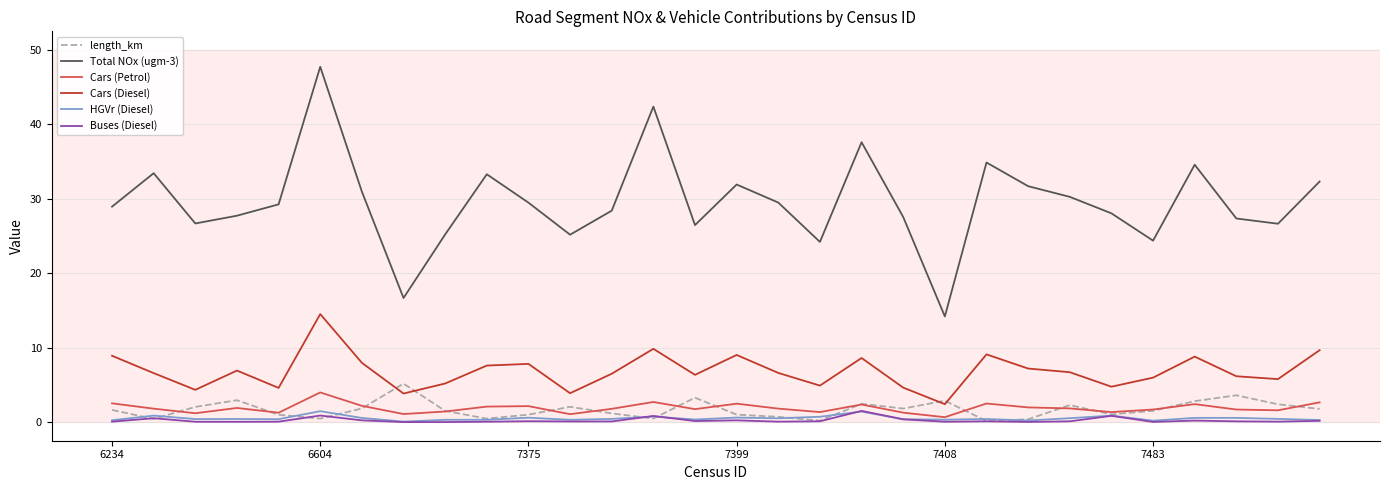

What is the maximum value for Total NOx (ugm-3)?

47.7